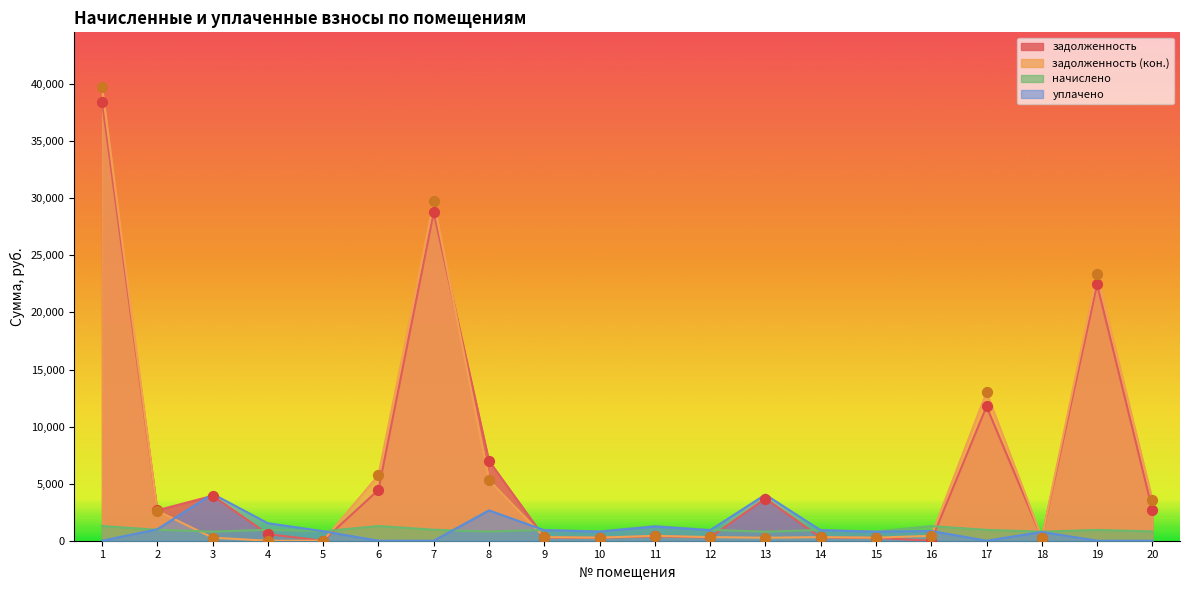

Which series has the widest spread of Y values?

задолженность (кон.)